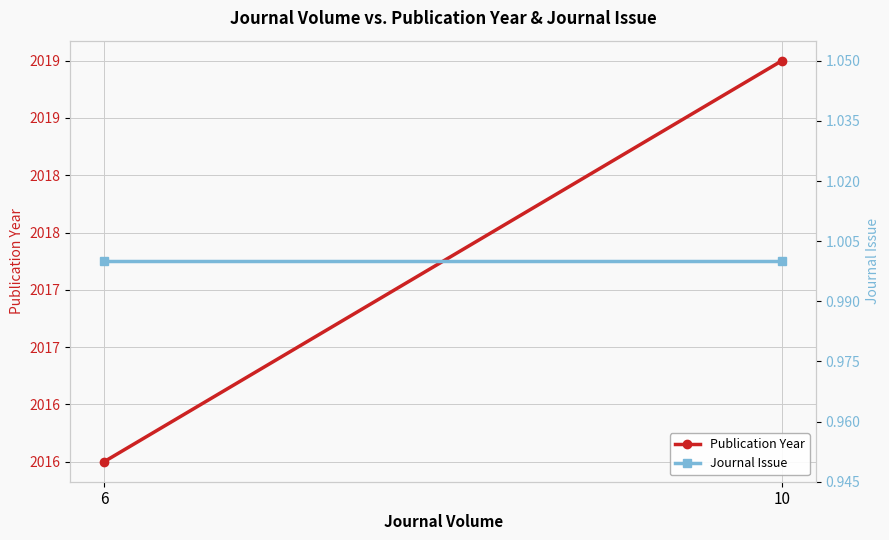

How many series are shown in this chart?

2